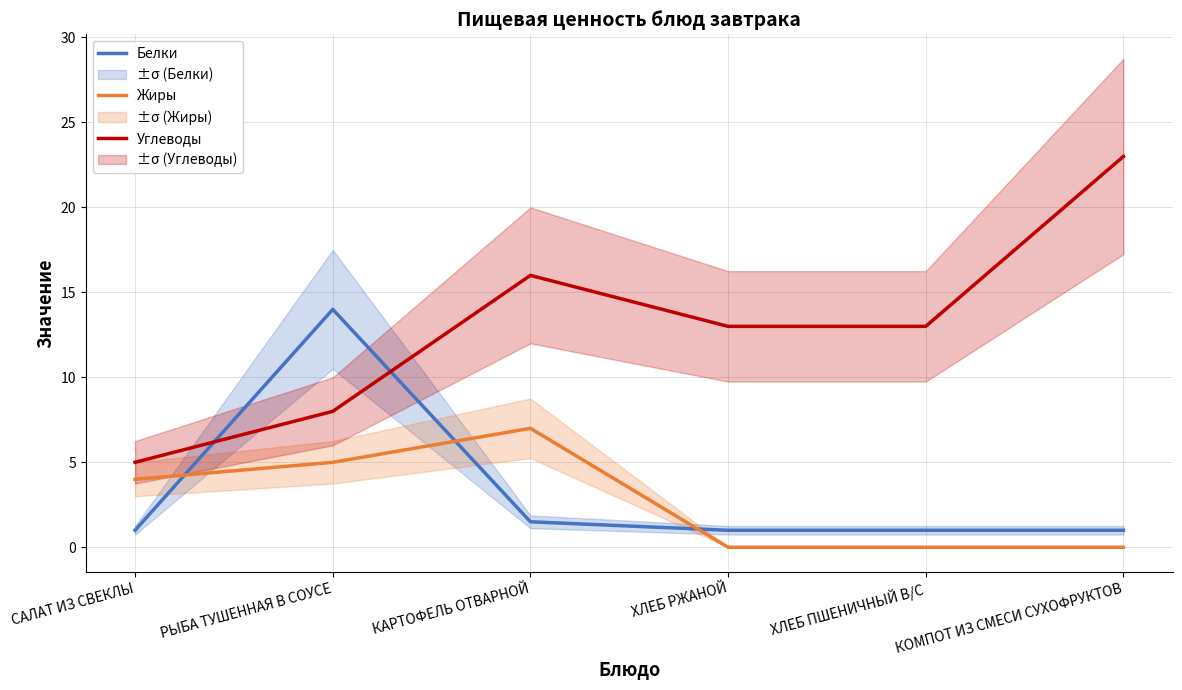

What is the spread (max minus min) of values at КАРТОФЕЛЬ ОТВАРНОЙ?

14.5